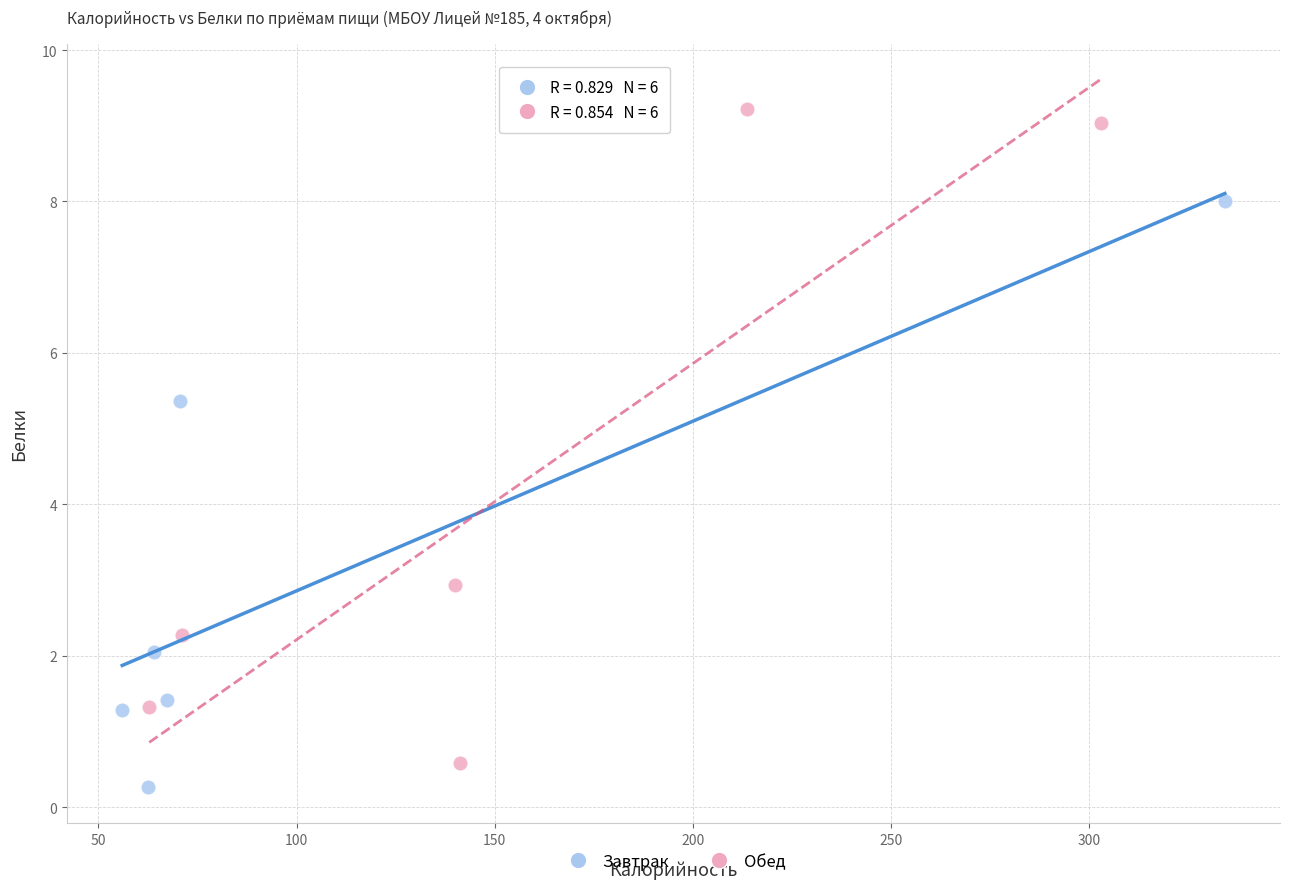

Which series reaches the maximum Y coordinate?

Обед